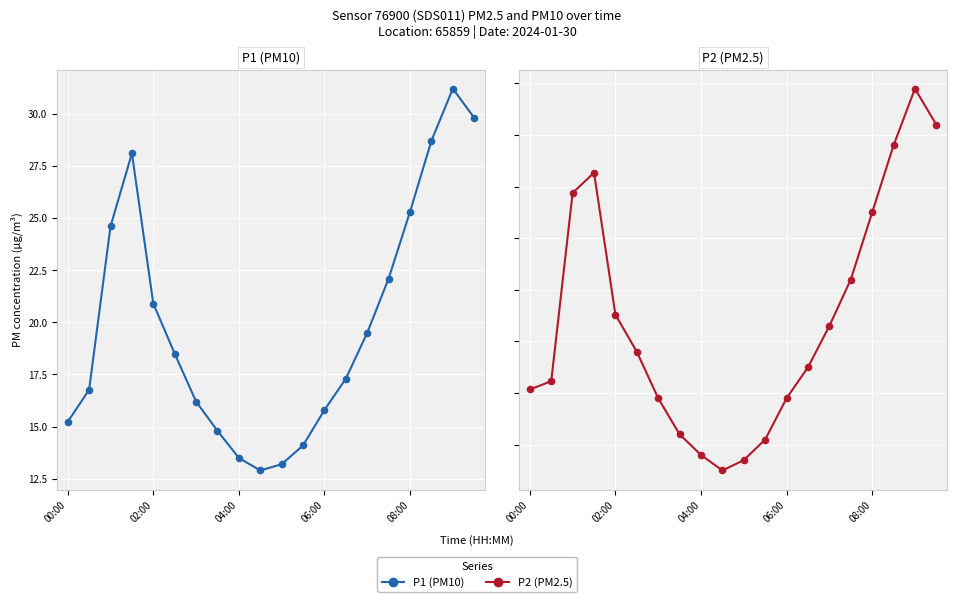

At how many categories does at least one series exceed 22?

7